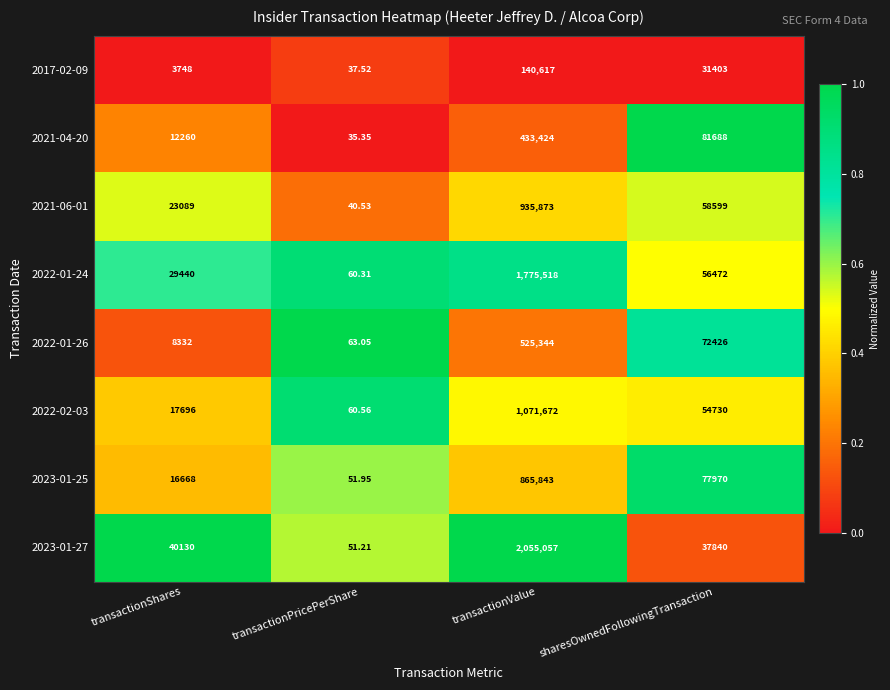

At which category is the sum across all series the highest?

transactionValue